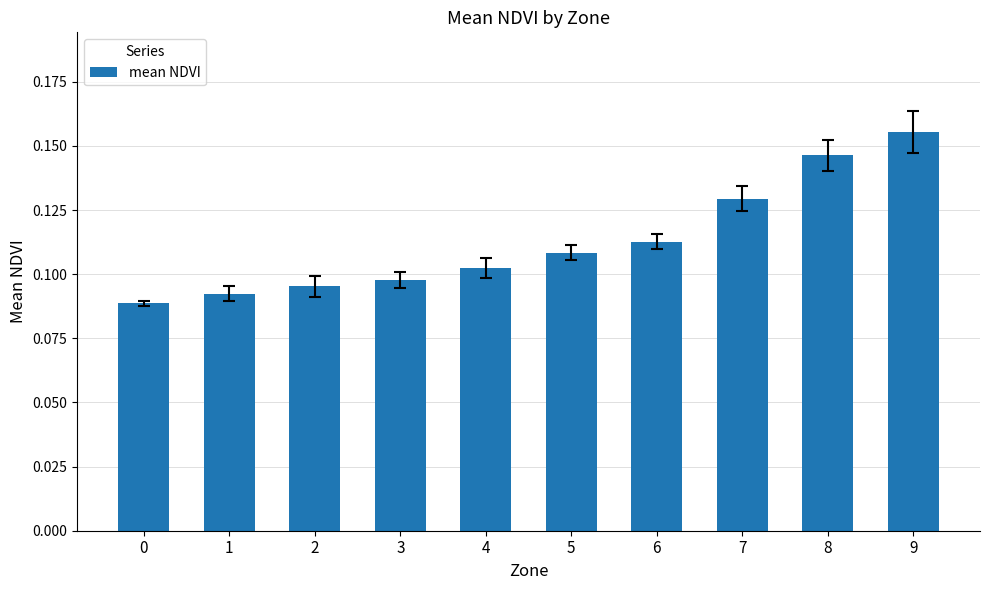

Rank the categories by value from highest to lowest.

9, 8, 7, 6, 5, 4, 3, 2, 1, 0